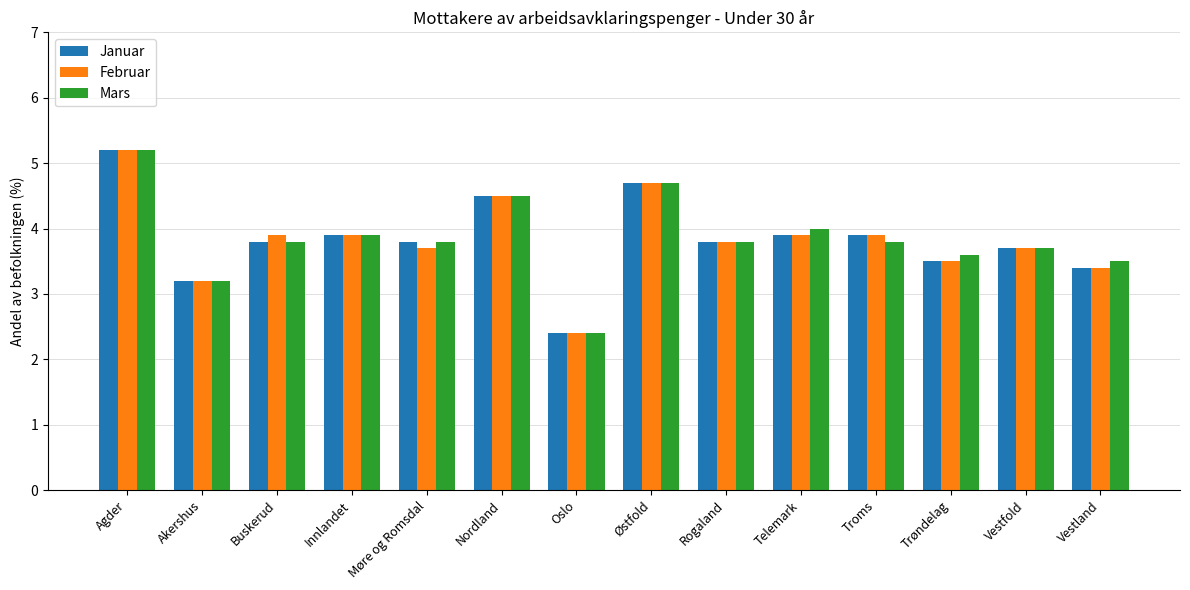

What is the total value across all series at Rogaland?

11.4